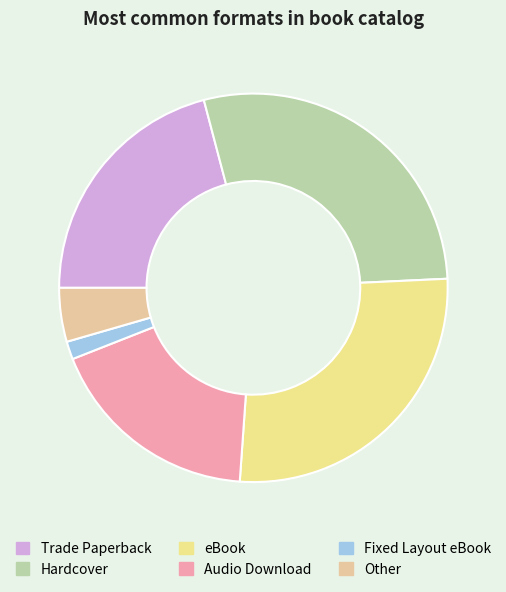

What is the change in value from Trade Paperback to Hardcover?

+5